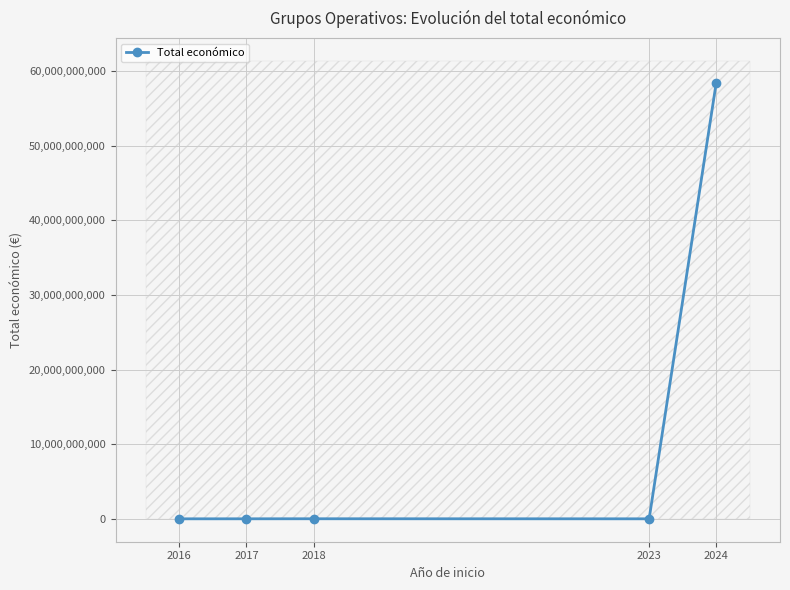

Which category has the highest value across all series?

2024